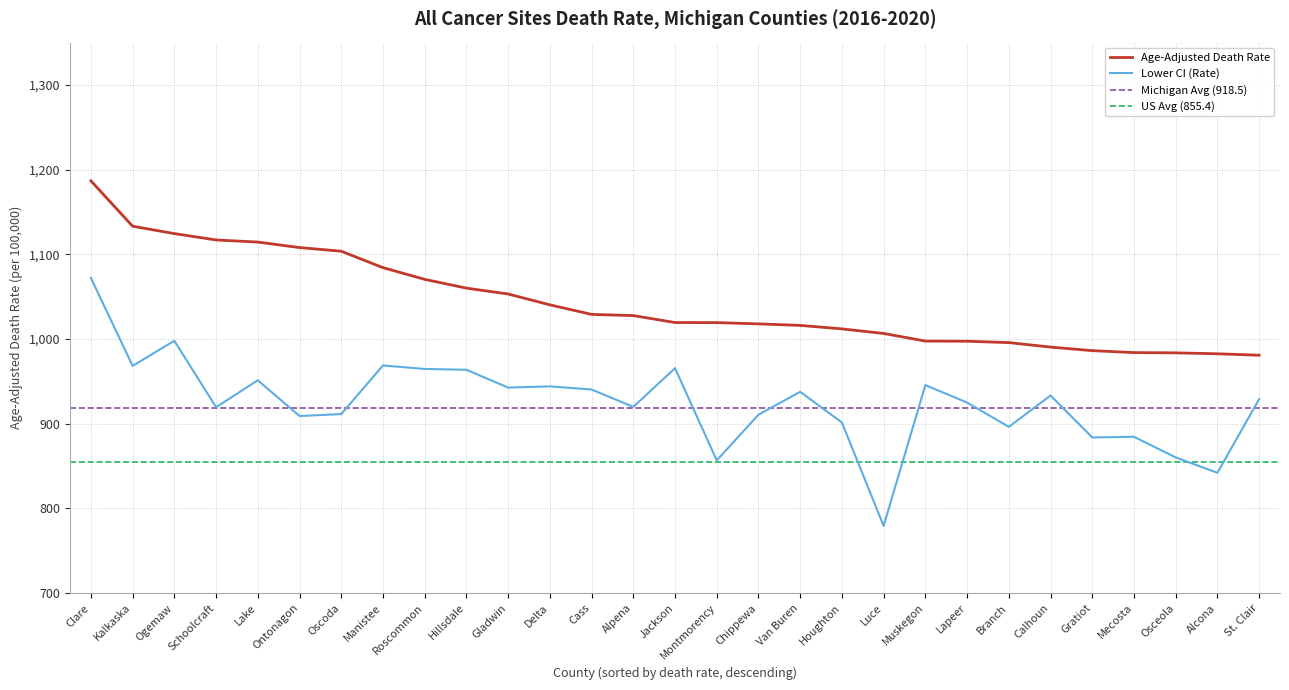

Does the chart display data point markers on the line(s)?

No